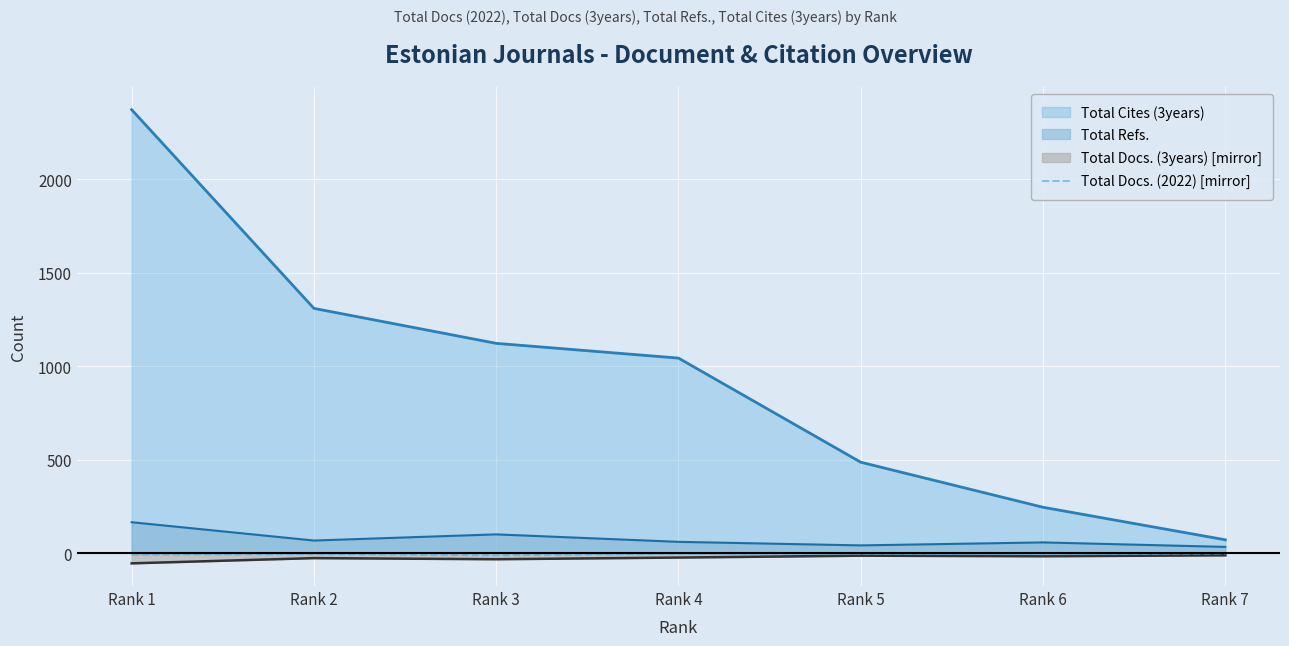

True or false: Total Cites (3years) and Total Docs. (3years) [mirror] cross at least once.

False